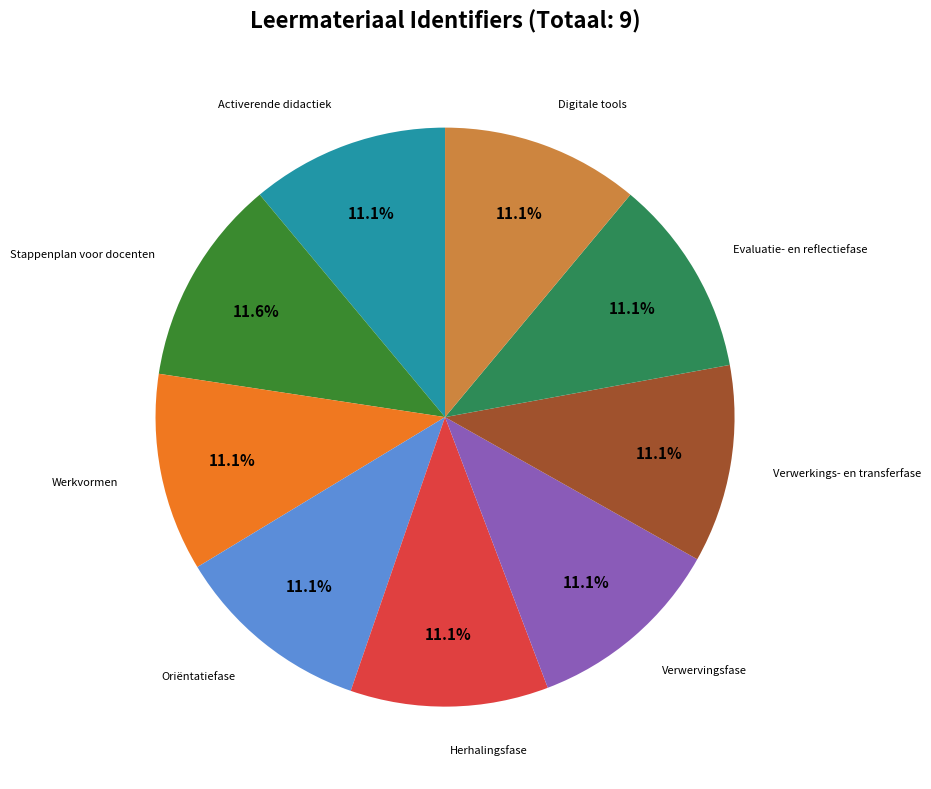

Does any single category account for the majority?

No